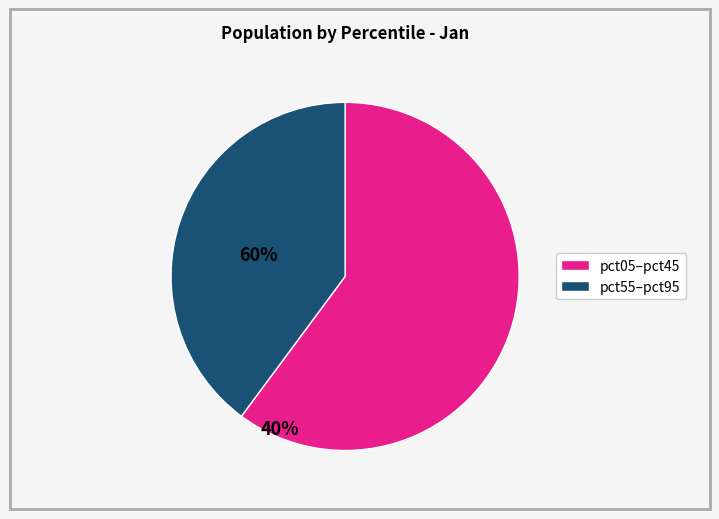

How many slices are in this pie chart?

2